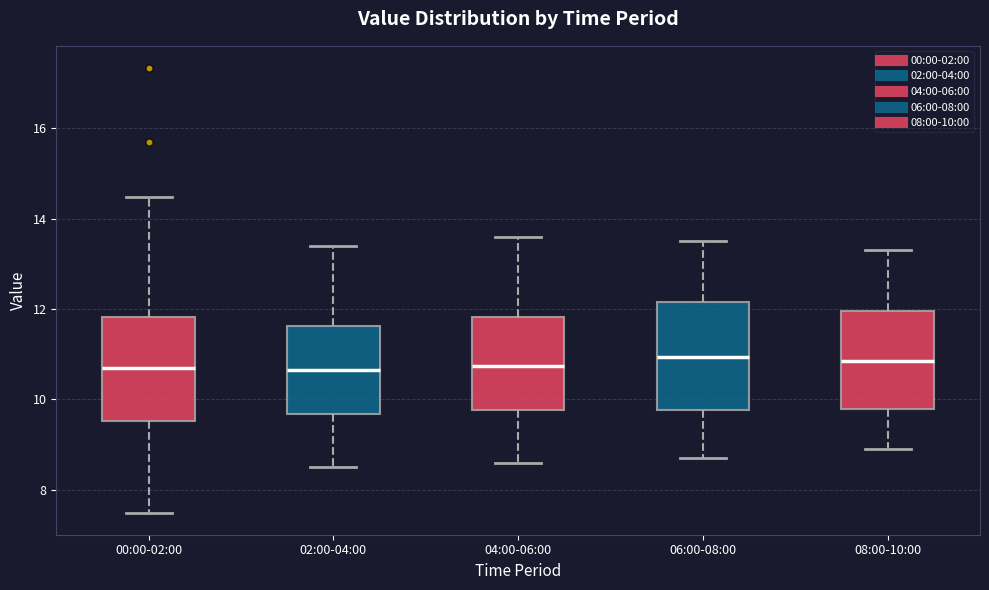

Where is the lower edge of the box for 06:00-08:00 on the y-axis? The values are not printed on the chart, so give them approximately, as read against the axis.

9.8